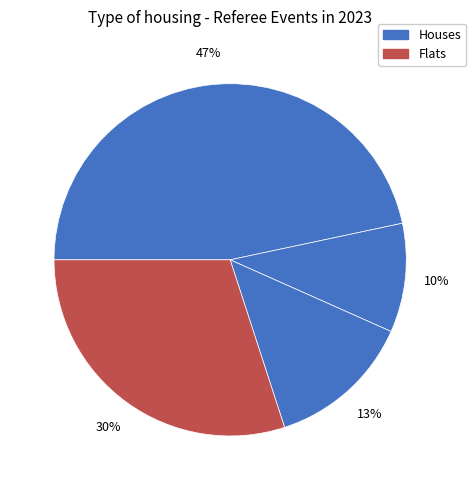

How many slices are in this pie chart?

4